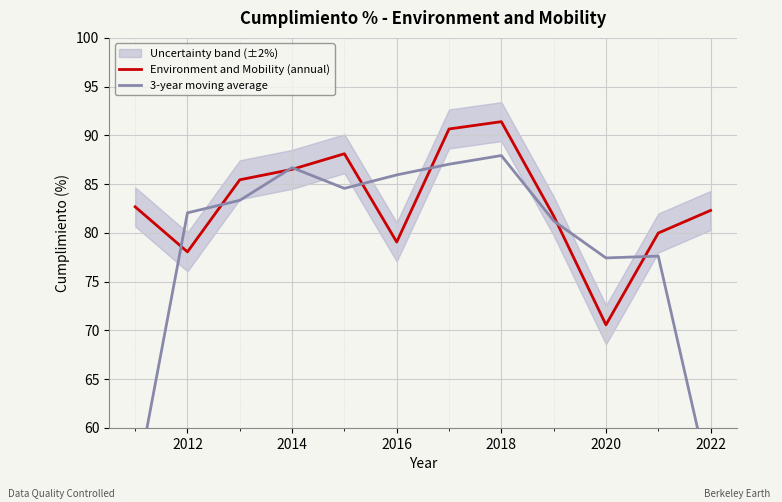

What is the lowest value of the Environment and Mobility (annual) series?

70.6